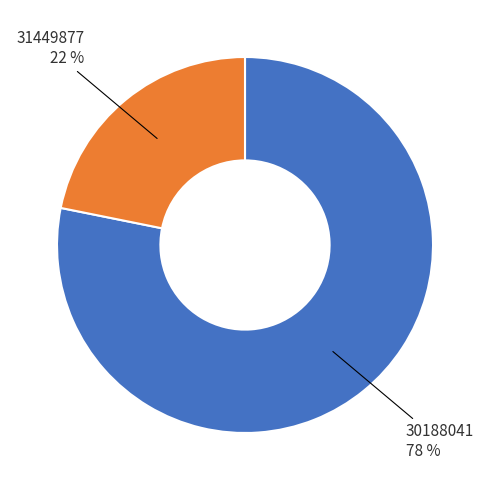

To the nearest percent, what is the difference between the largest and smallest slice percentages?

56%